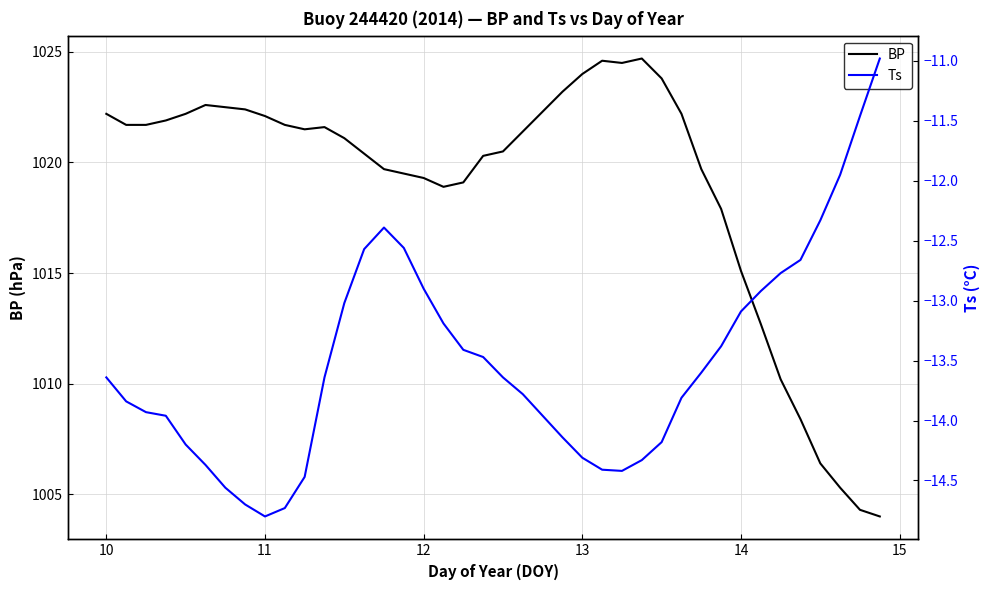

True or false: BP has a value of 588.0 at 13.

False